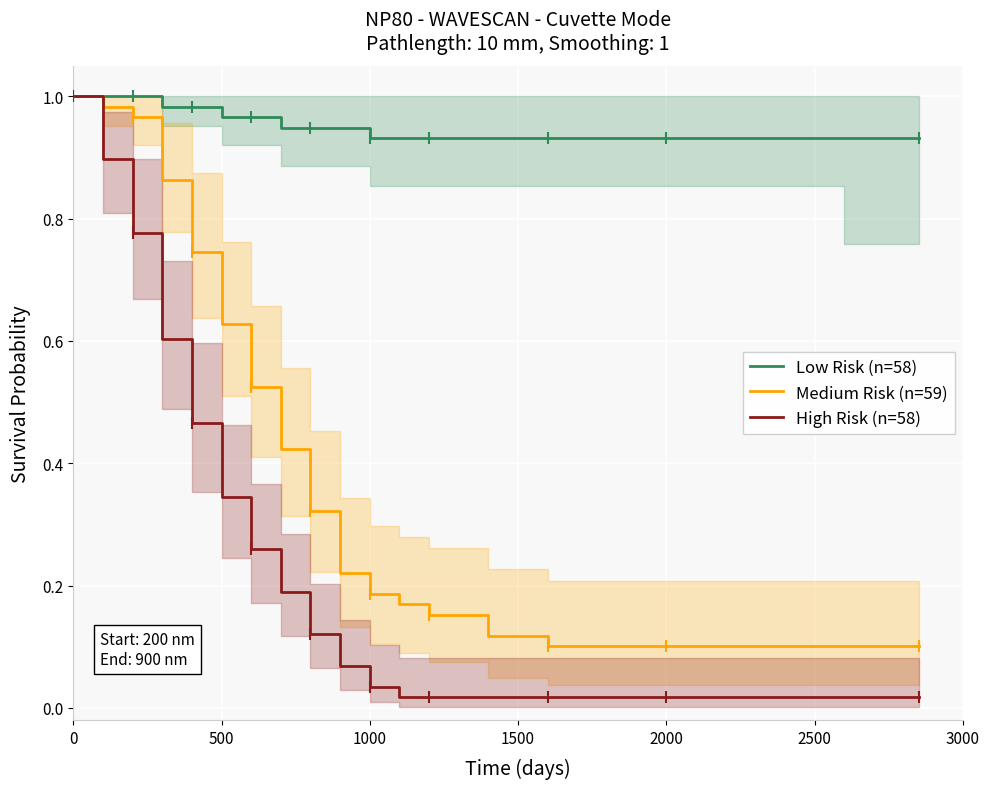

What is the difference between the maximum and minimum values in the Low Risk (n=58) series?

0.1